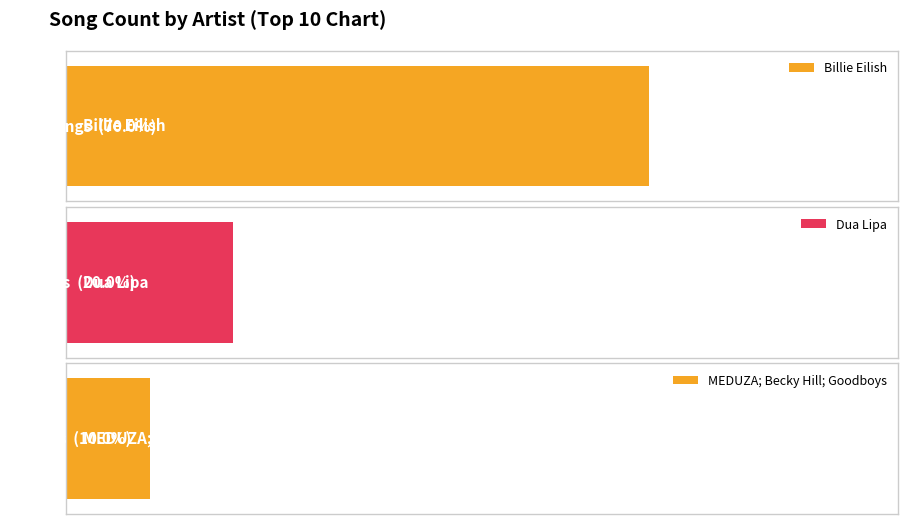

The chart shows a value of 1 at MEDUZA; Becky Hill; Goodboys. True or false?

True